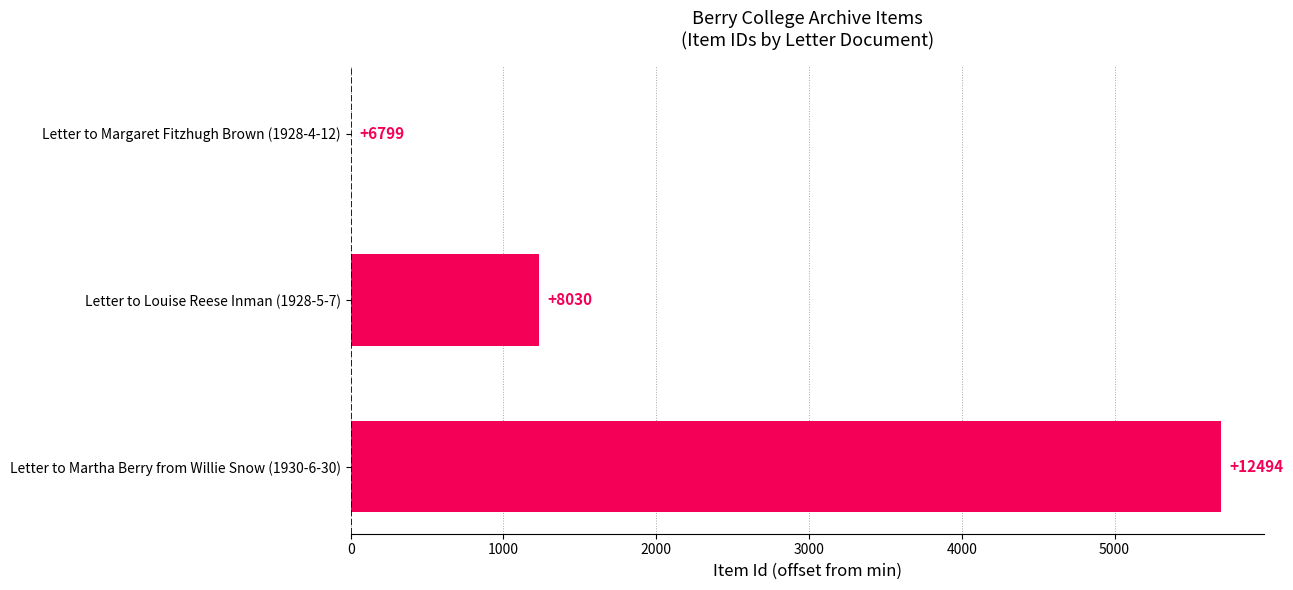

What is the difference between the maximum and minimum values?

5695